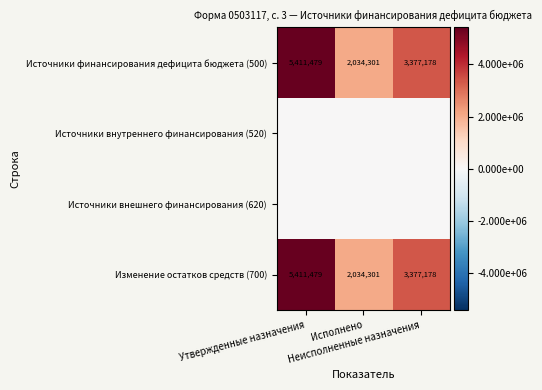

What is the total value across all series at Неисполненные назначения?

6754355.4